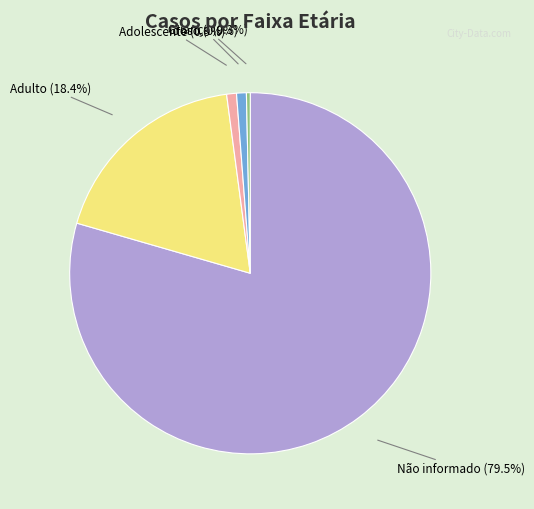

Combined, what portion of the pie is Idoso and Não informado?

80.4%